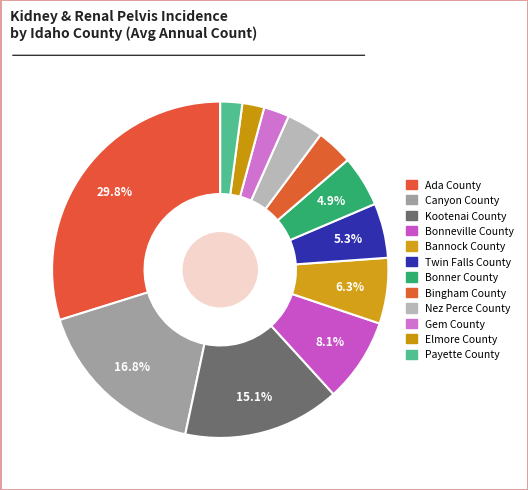

To the nearest percent, what is the combined percentage of Gem County and Kootenai County?

18%